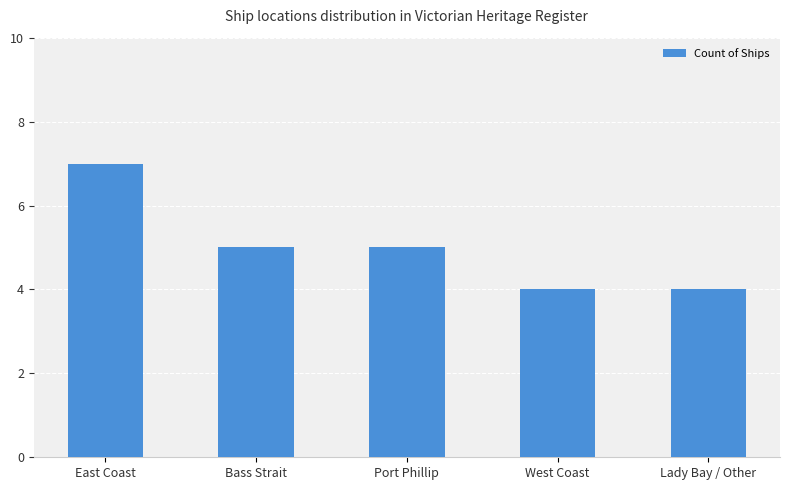

How many data points does each series have?

5